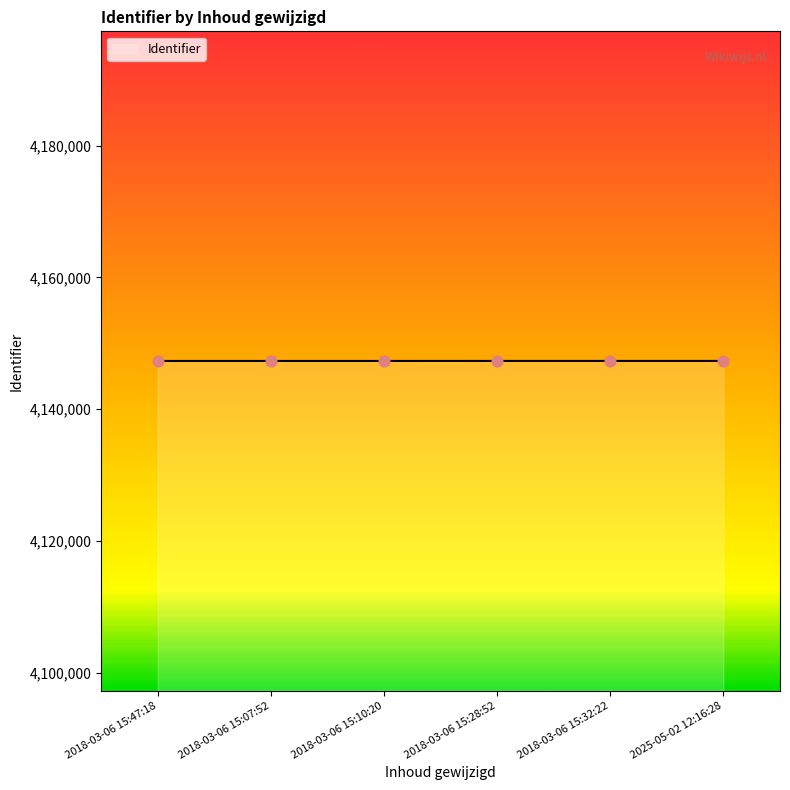

Approximately how many times larger is the value at 2018-03-06 15:28:52 compared to 2018-03-06 15:32:22?

1.0